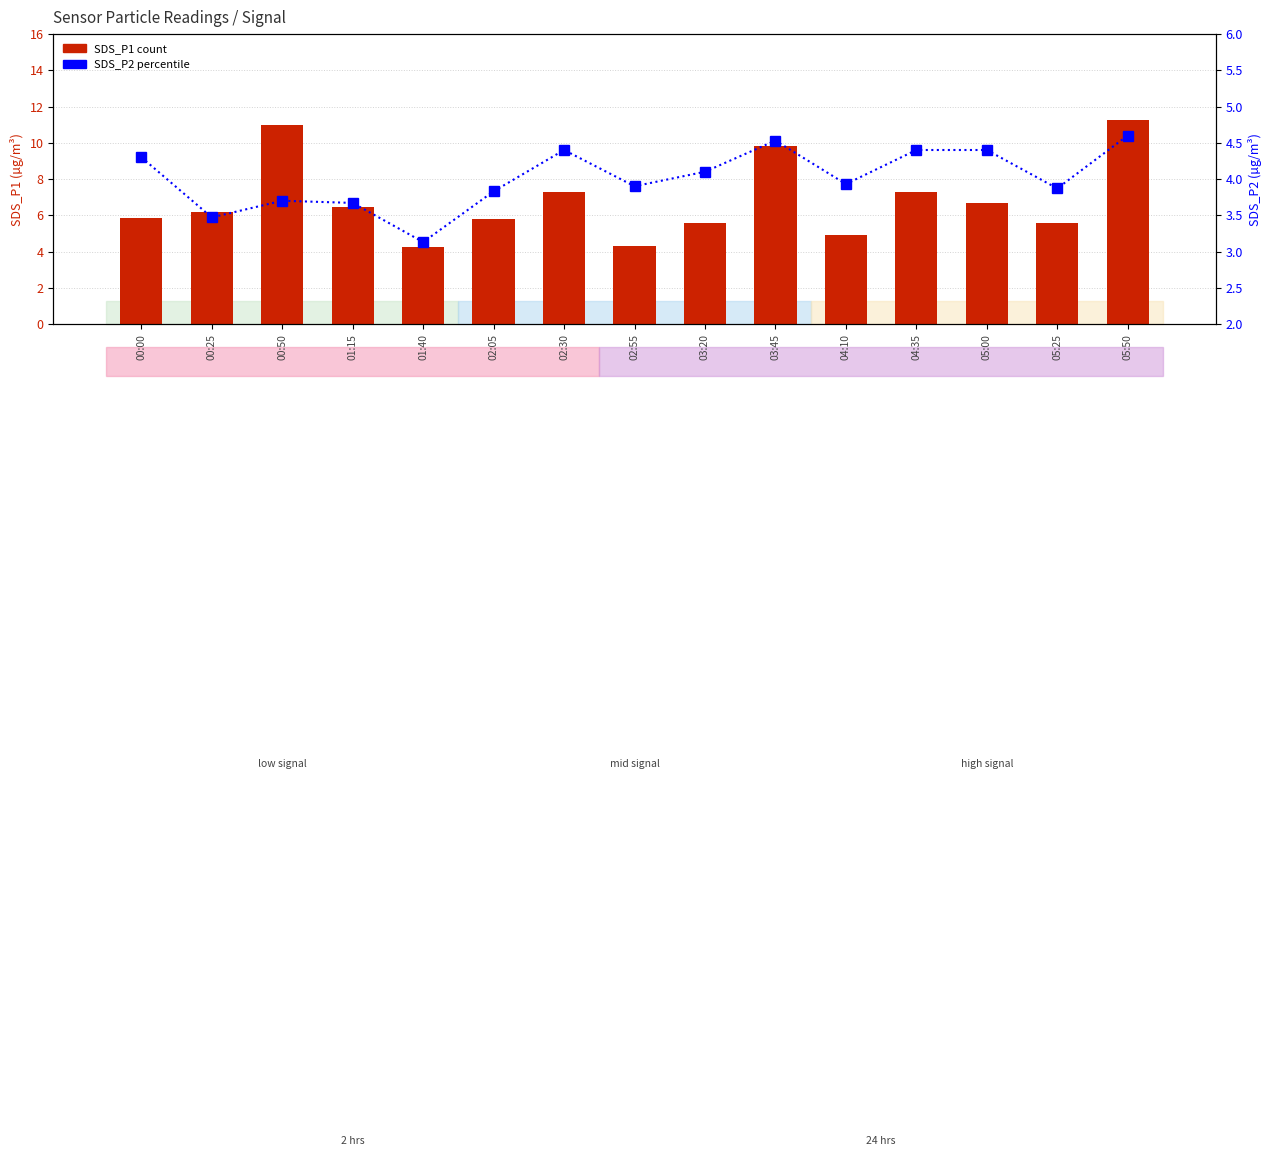

Reading left to right, list all the values displayed in this chart.

SDS_P1: 00:00=5.9	00:25=6.2	00:50=11.0	01:15=6.4	01:40=4.2	02:05=5.8	02:30=7.3	02:55=4.3	03:20=5.6	03:45=9.8	04:10=4.9	04:35=7.3	05:00=6.7	05:25=5.6	05:50=11.2
SDS_P2: 00:00=4.3	00:25=3.5	00:50=3.7	01:15=3.7	01:40=3.1	02:05=3.8	02:30=4.4	02:55=3.9	03:20=4.1	03:45=4.5	04:10=3.9	04:35=4.4	05:00=4.4	05:25=3.9	05:50=4.6